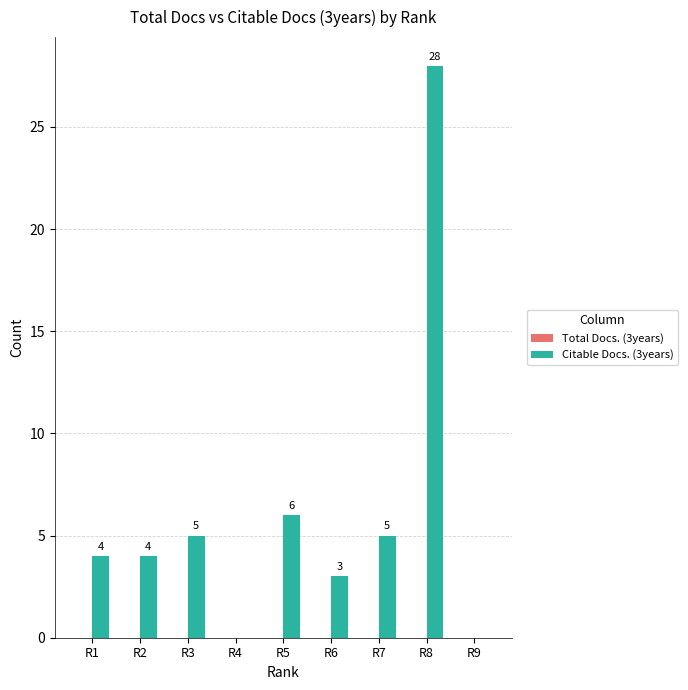

What is the maximum value shown in the chart?

28